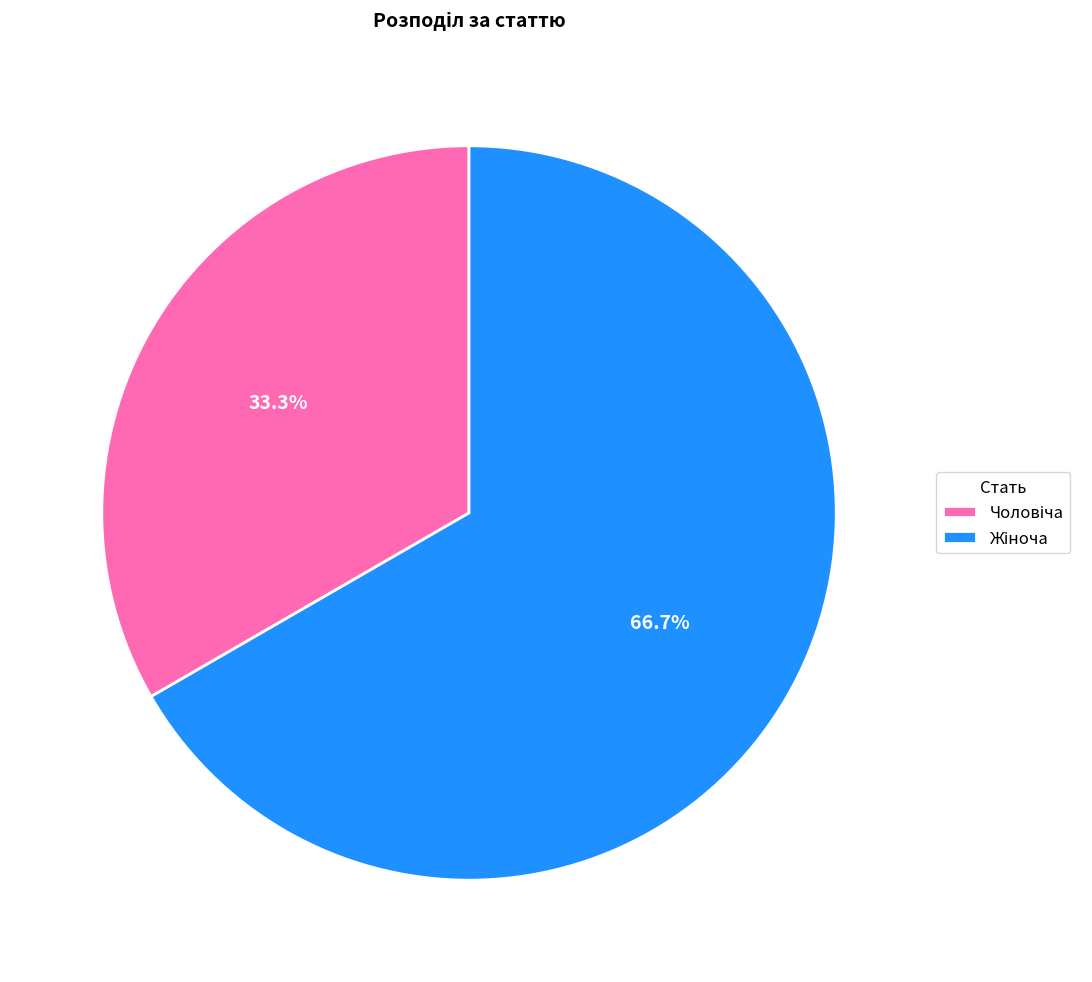

Does any single category account for the majority?

Yes